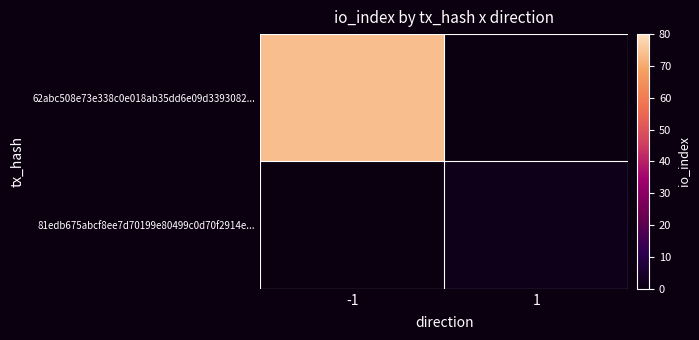

What is the spread (max minus min) of values at 1?

2